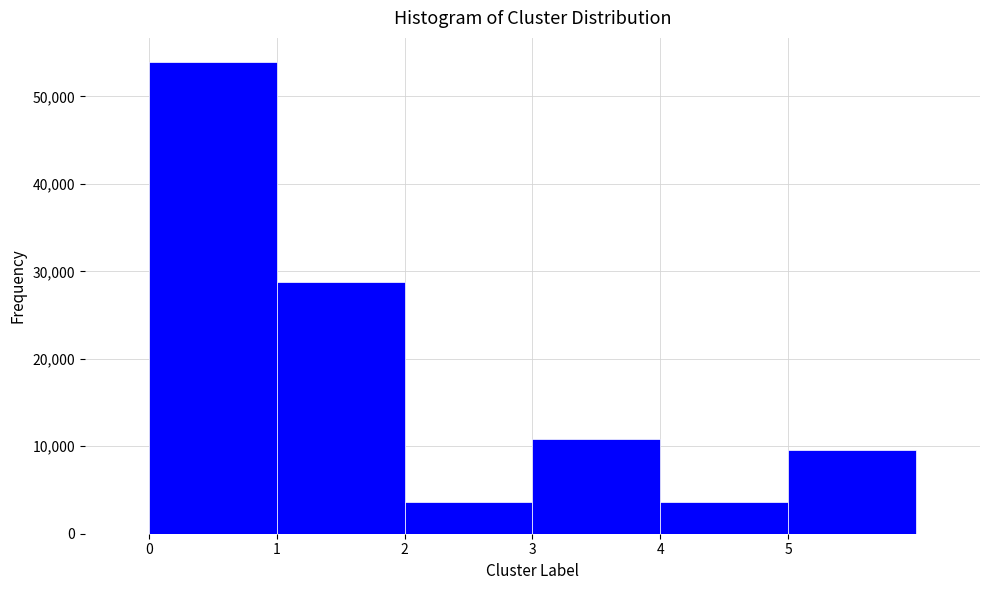

Reading left to right, list every bar in this chart as the range it spans on the x-axis followed by its height. The values are not printed on the chart, so give them approximately, as read against the axis.

0 to 1: 54000
1 to 2: 29000
2 to 3: 4000
3 to 4: 11000
4 to 5: 4000
5 to 6: 10000